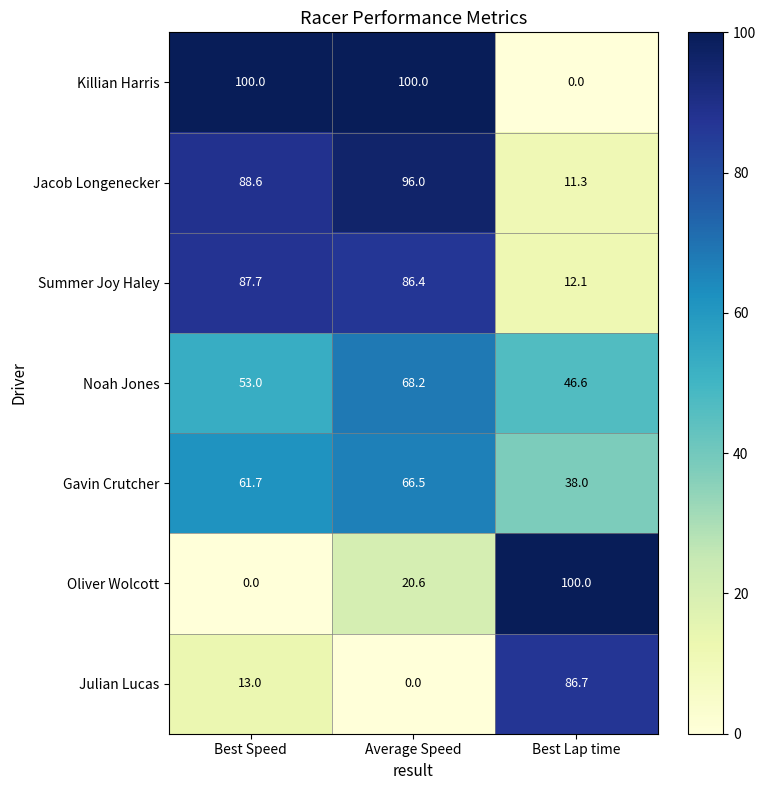

The value of Julian Lucas at Best Lap time is 34.6. True or false?

False